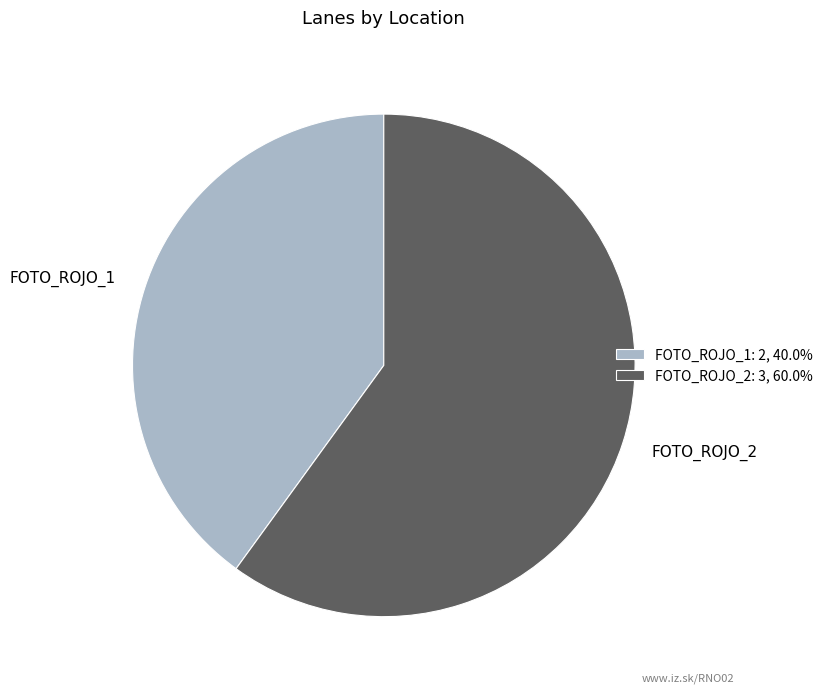

Is the sum of FOTO_ROJO_1 and FOTO_ROJO_2 greater than half?

Yes